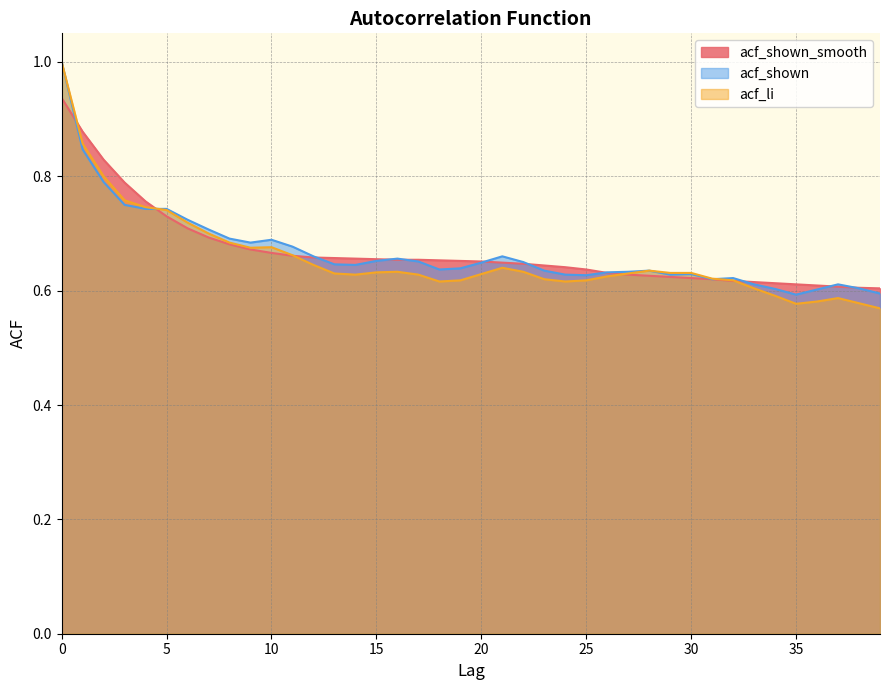

Reading right to left, list all the values displayed in this chart.

acf_shown_smooth: 39=0.6	38=0.6	37=0.6	36=0.6	35=0.6	34=0.6	33=0.6	32=0.6	31=0.6	30=0.6	29=0.6	28=0.6	27=0.6	26=0.6	25=0.6	24=0.6	23=0.6	22=0.6	21=0.6	20=0.7	19=0.7	18=0.7	17=0.7	16=0.7	15=0.7	14=0.7	13=0.7	12=0.7	11=0.7	10=0.7	9=0.7	8=0.7	7=0.7	6=0.7	5=0.7	4=0.8	3=0.8	2=0.8	1=0.9	0=0.9
acf_shown: 39=0.6	38=0.6	37=0.6	36=0.6	35=0.6	34=0.6	33=0.6	32=0.6	31=0.6	30=0.6	29=0.6	28=0.6	27=0.6	26=0.6	25=0.6	24=0.6	23=0.6	22=0.7	21=0.7	20=0.6	19=0.6	18=0.6	17=0.7	16=0.7	15=0.7	14=0.6	13=0.6	12=0.7	11=0.7	10=0.7	9=0.7	8=0.7	7=0.7	6=0.7	5=0.7	4=0.7	3=0.8	2=0.8	1=0.8	0=1.0
acf_li: 39=0.6	38=0.6	37=0.6	36=0.6	35=0.6	34=0.6	33=0.6	32=0.6	31=0.6	30=0.6	29=0.6	28=0.6	27=0.6	26=0.6	25=0.6	24=0.6	23=0.6	22=0.6	21=0.6	20=0.6	19=0.6	18=0.6	17=0.6	16=0.6	15=0.6	14=0.6	13=0.6	12=0.6	11=0.7	10=0.7	9=0.7	8=0.7	7=0.7	6=0.7	5=0.7	4=0.7	3=0.8	2=0.8	1=0.9	0=1.0